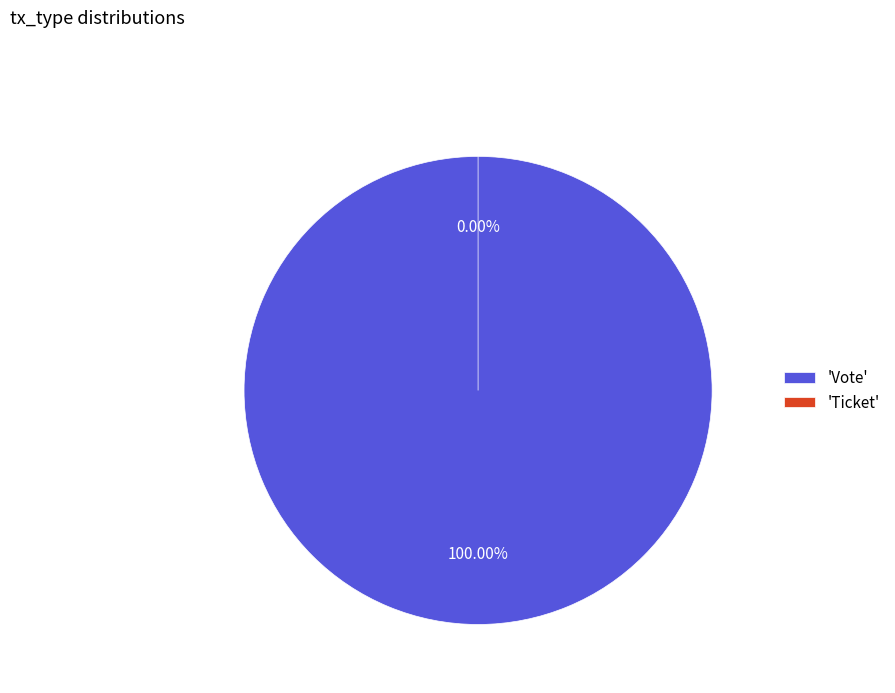

What is the change in value from Vote to Ticket?

-1